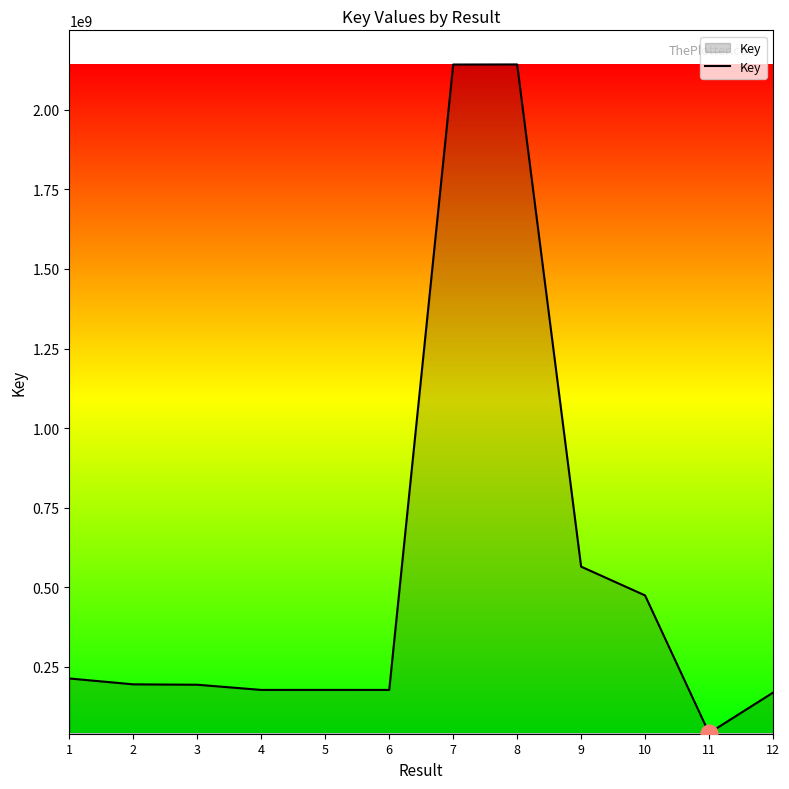

What is the maximum value shown in the chart?

2142556678